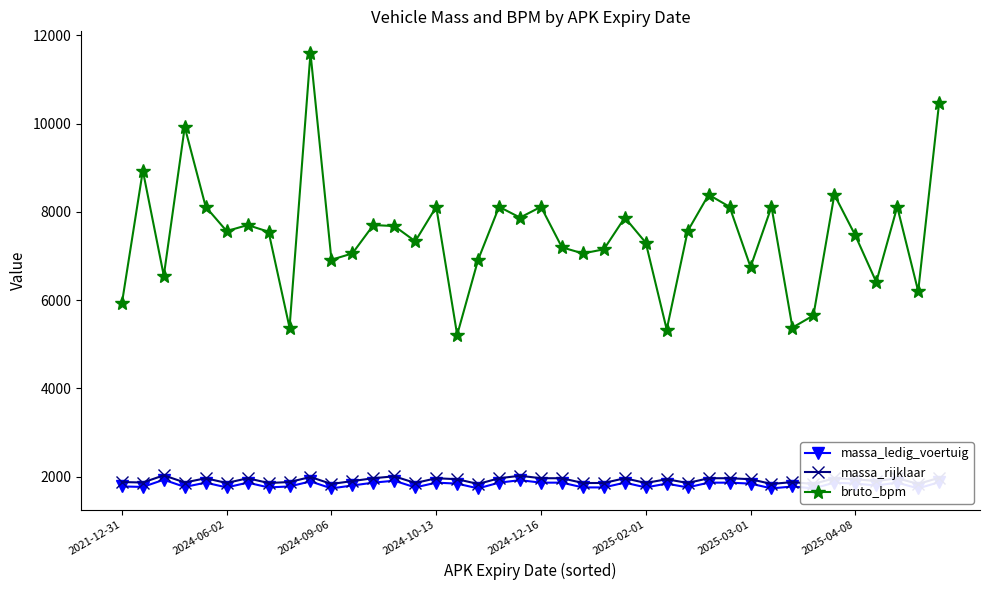

True or false: massa_rijklaar and massa_ledig_voertuig intersect in this chart.

False